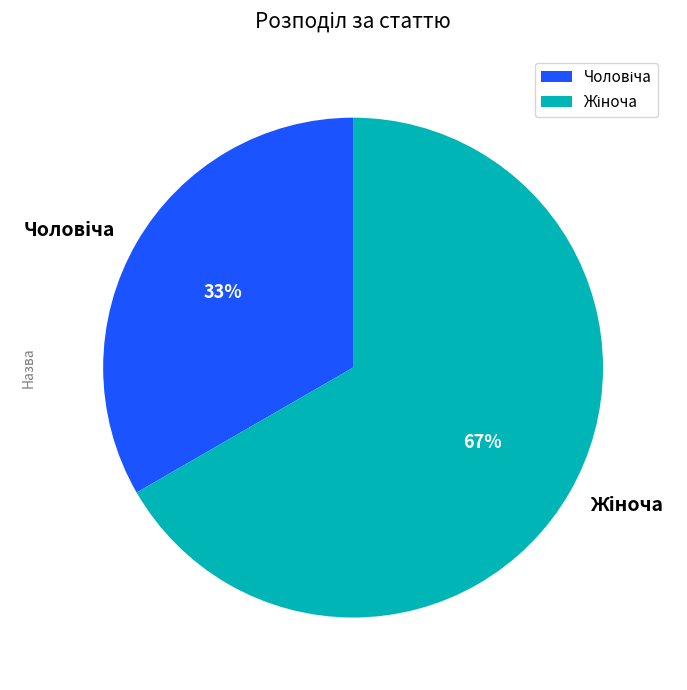

To the nearest percent, what is the average slice percentage?

50%